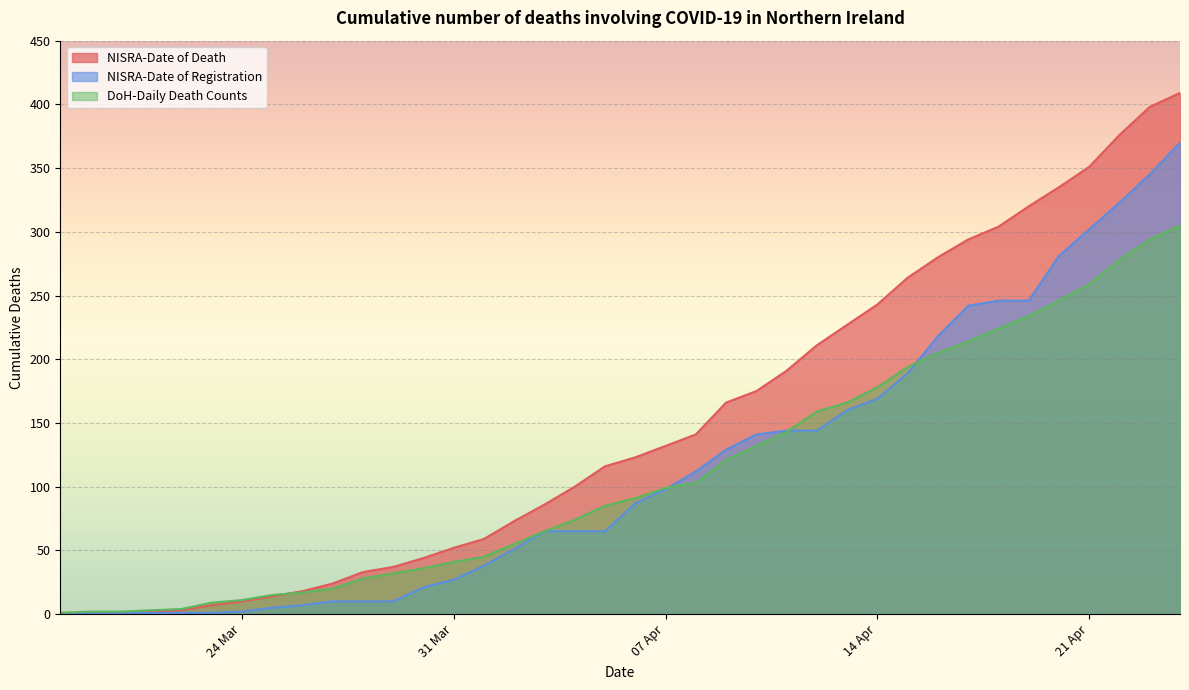

What position from the left is 2020-04-02?

16